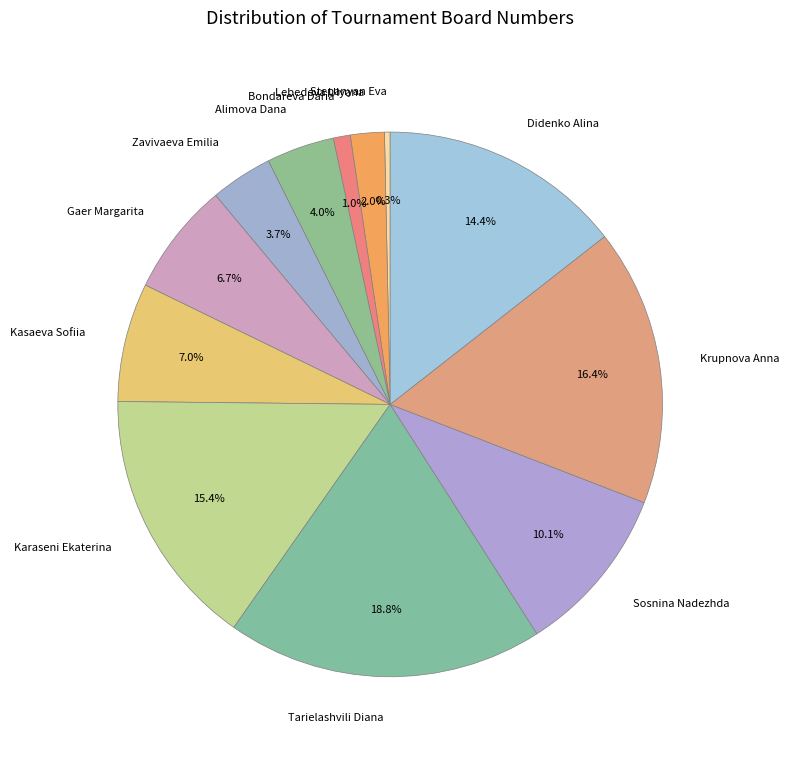

Does Lebedeva Ulyana represent more than half of the total?

No